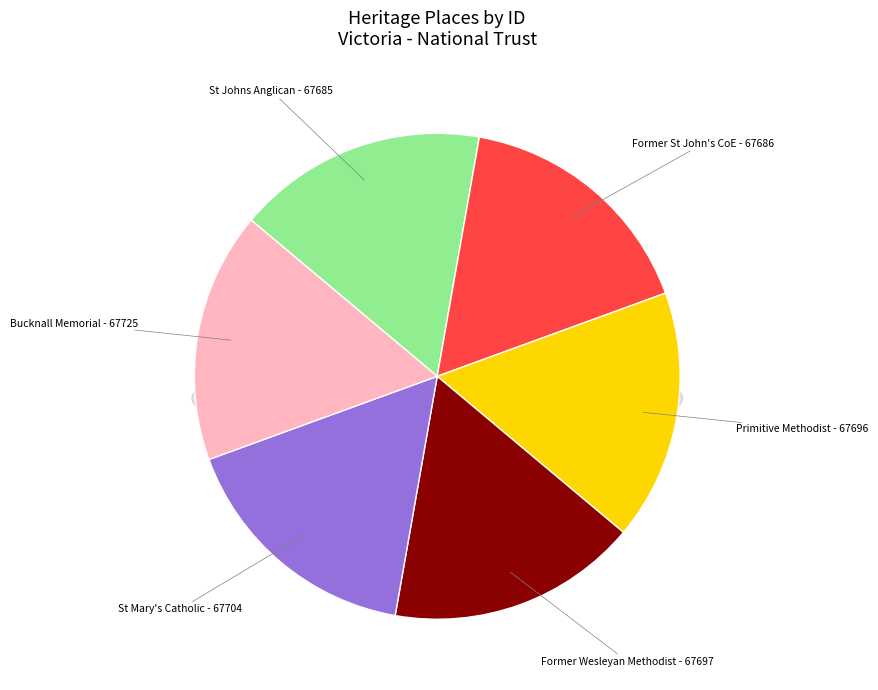

Between Primitive Methodist Church and St Johns Anglican Church & Organ, which is larger?

Primitive Methodist Church